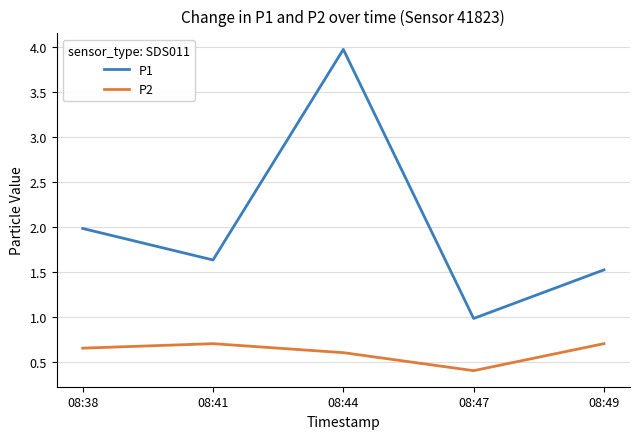

What is the difference between the maximum and minimum values in the P2 series?

0.3